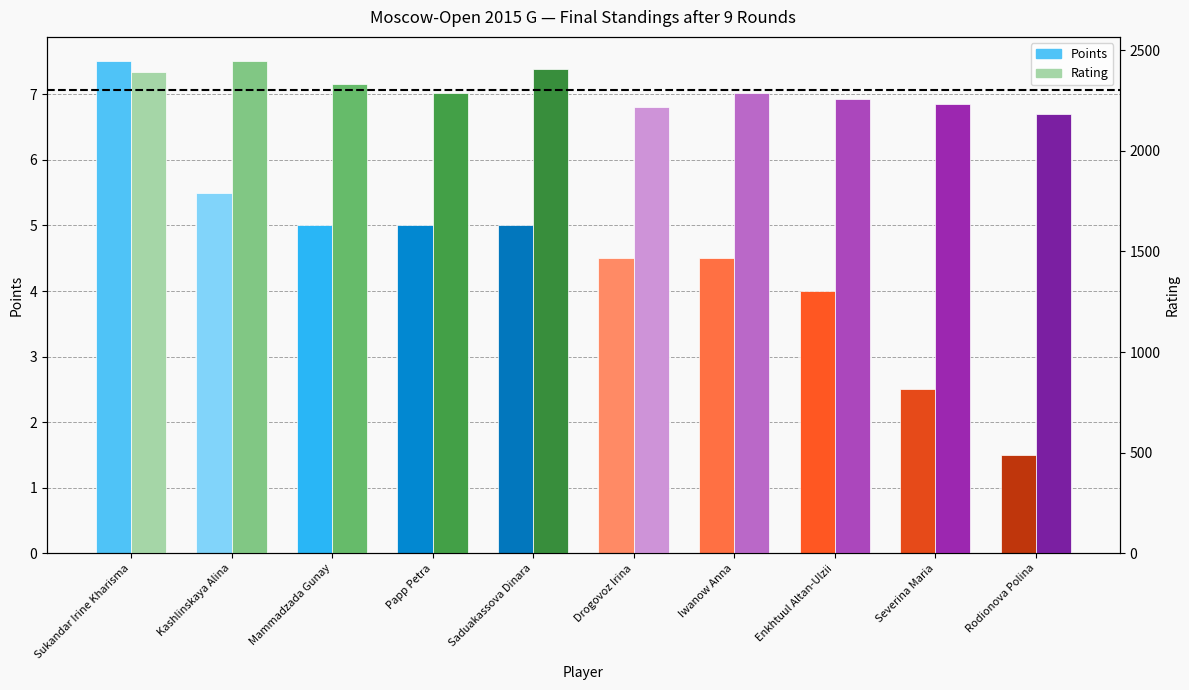

What is the difference between the maximum and minimum values in the Points series?

6.0